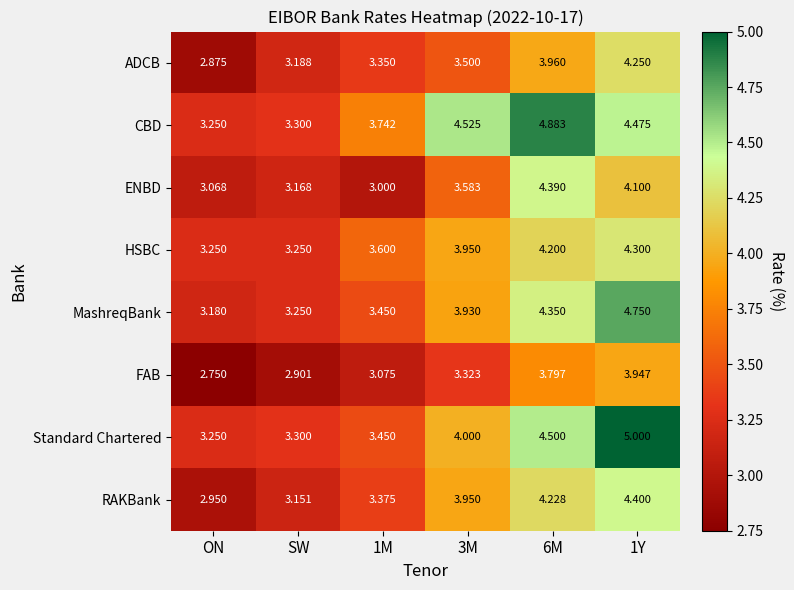

At how many categories does at least one series exceed 3?

6